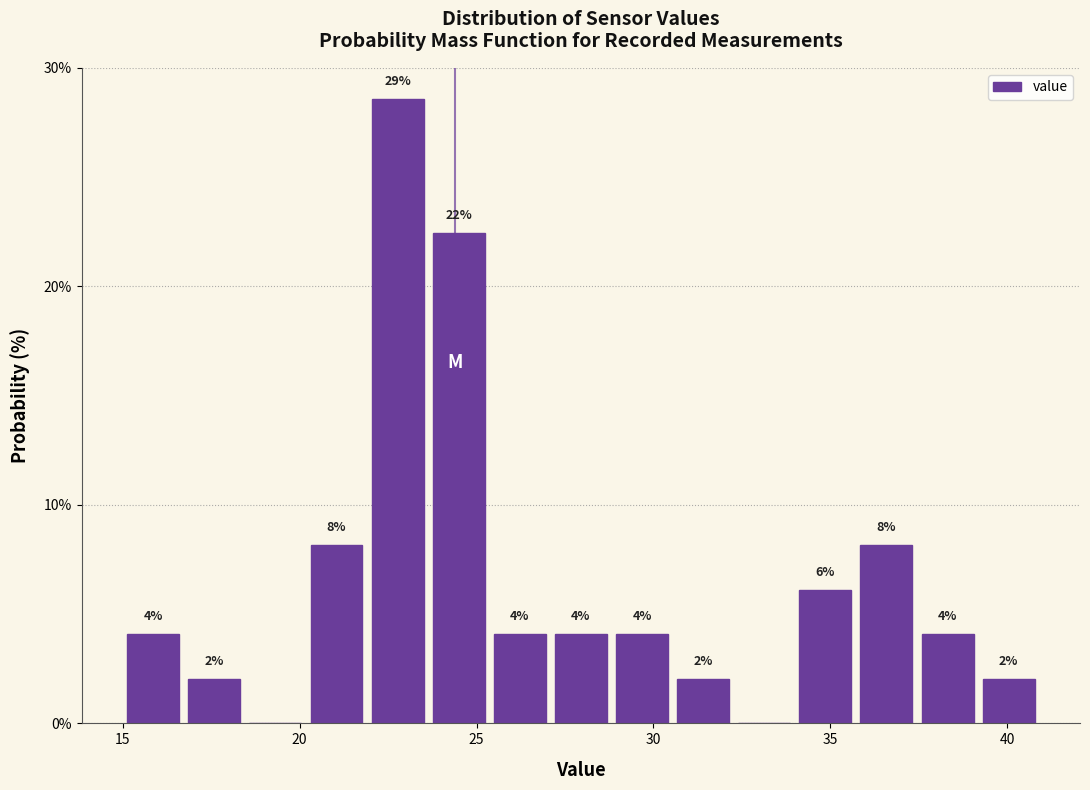

Around what value on the x-axis is the tallest bar? Give the approximate position of its centre, as read against the axis.

23.0